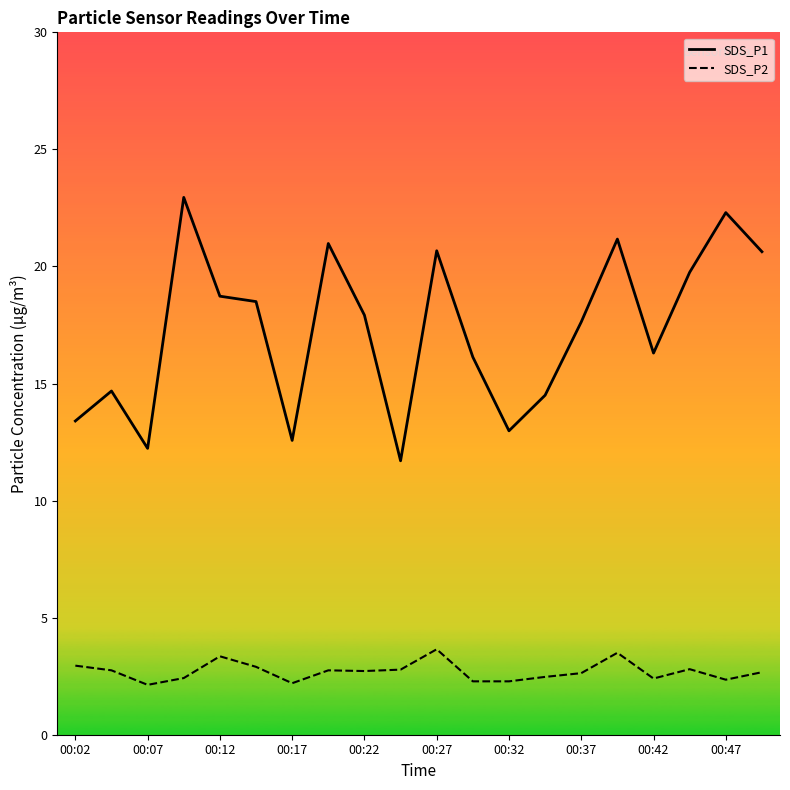

How many data points in SDS_P1 are above 17?

11